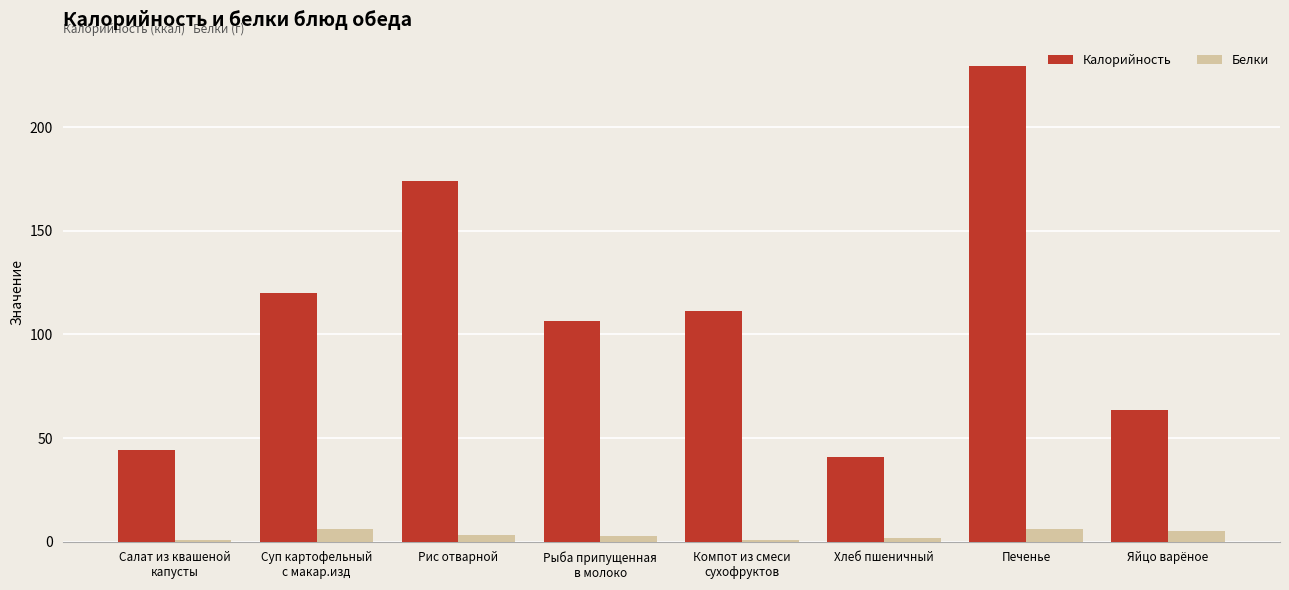

What is the sum of all Калорийность values?

889.9